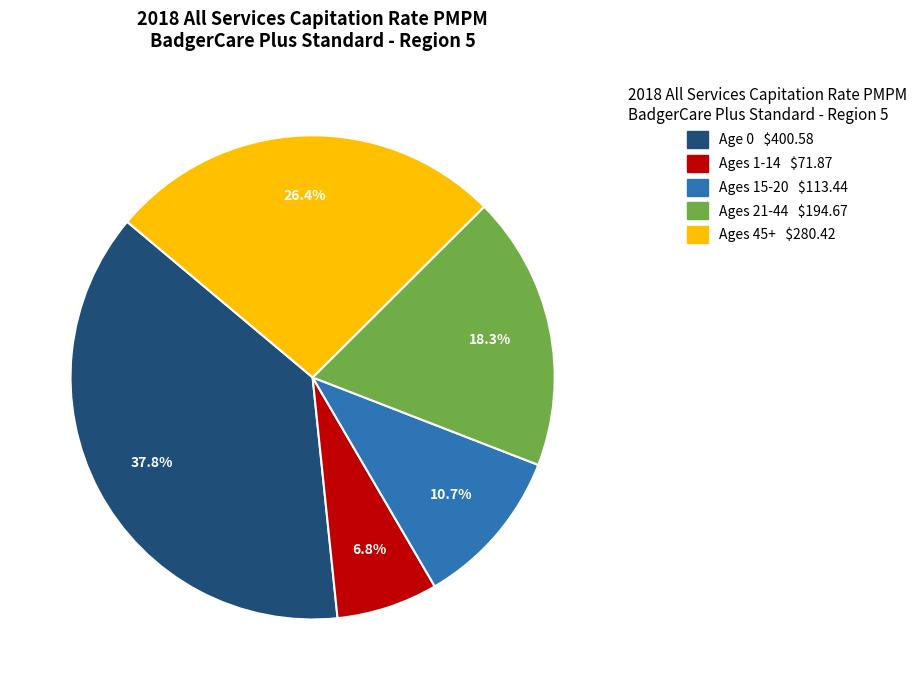

Is there any slice that represents more than half of the pie?

No